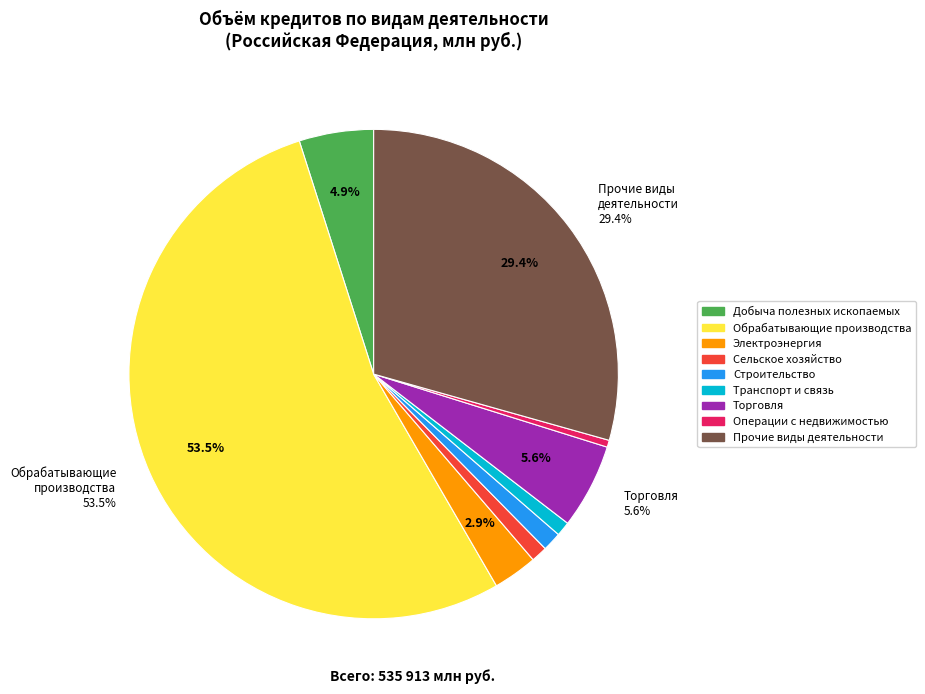

Does any single category account for the majority?

Yes